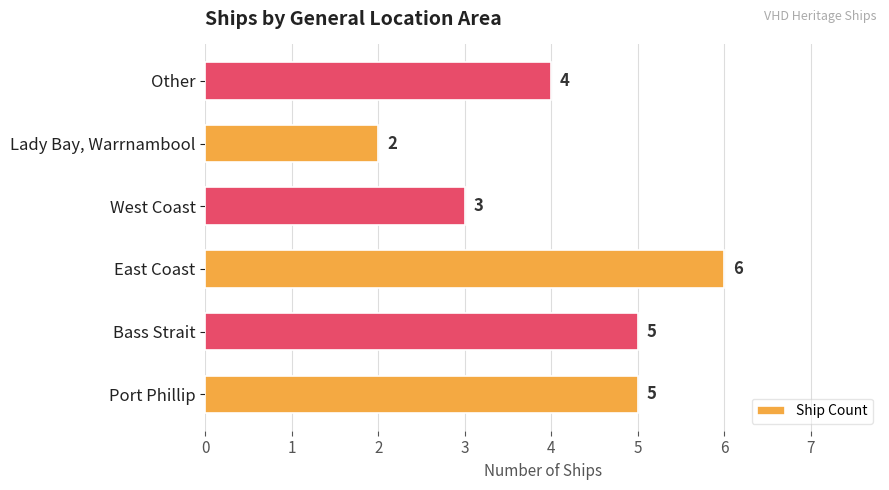

Reading bottom to top, extract all data points from this chart.

5	5	6	3	2	4